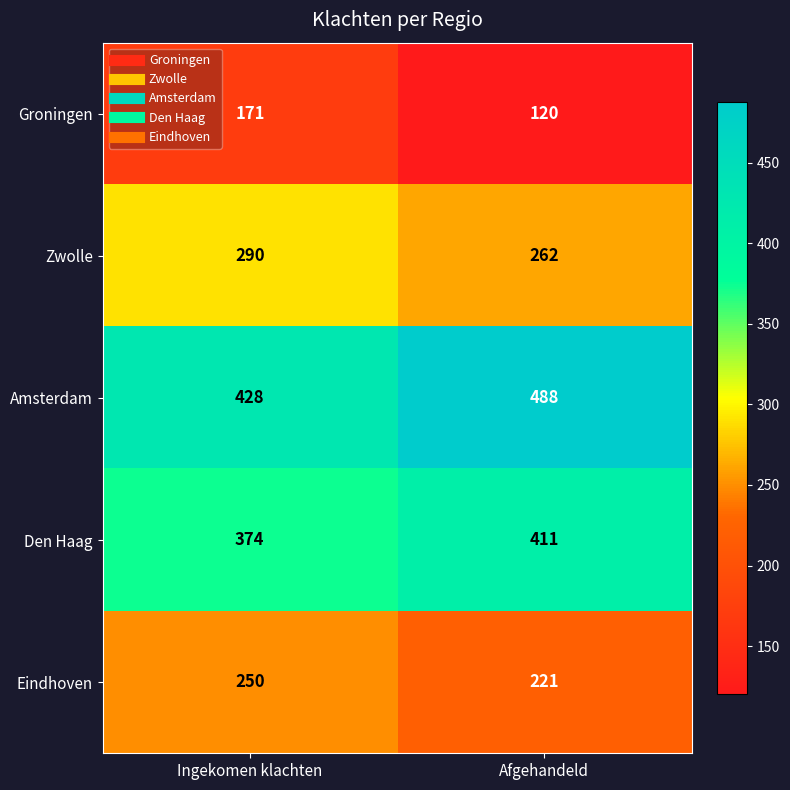

The Zwolle series shows 430 at Ingekomen klachten. True or false?

False